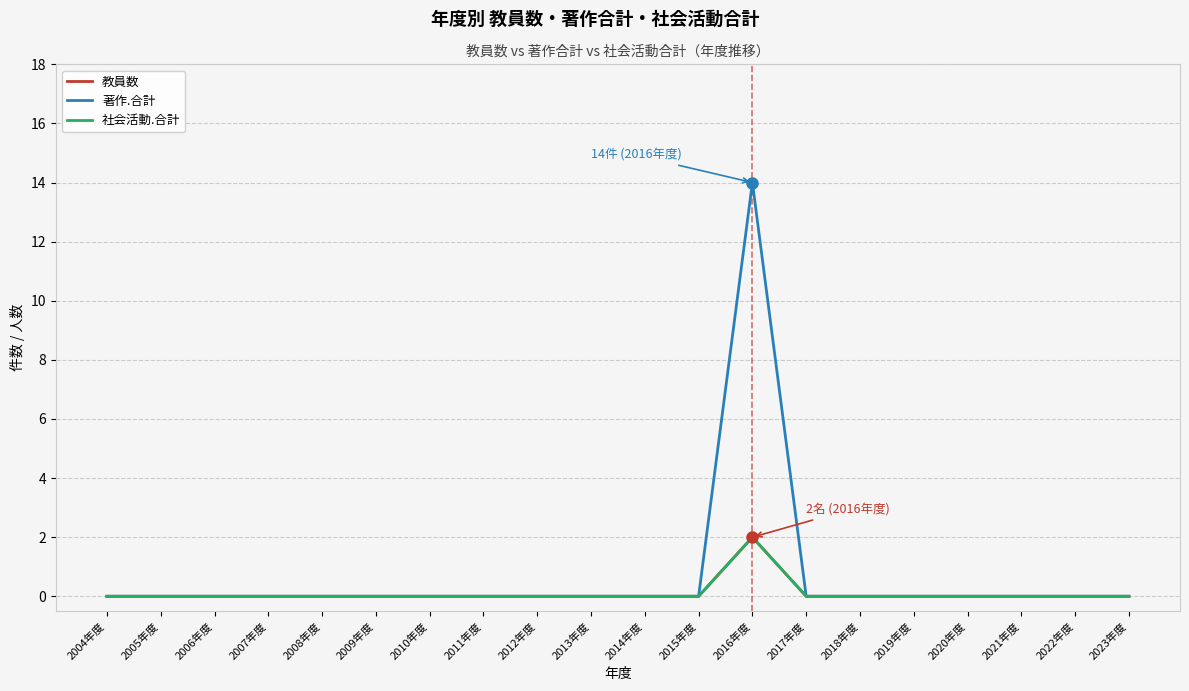

Which has a higher value, 2016年度 or 2021年度?

2016年度